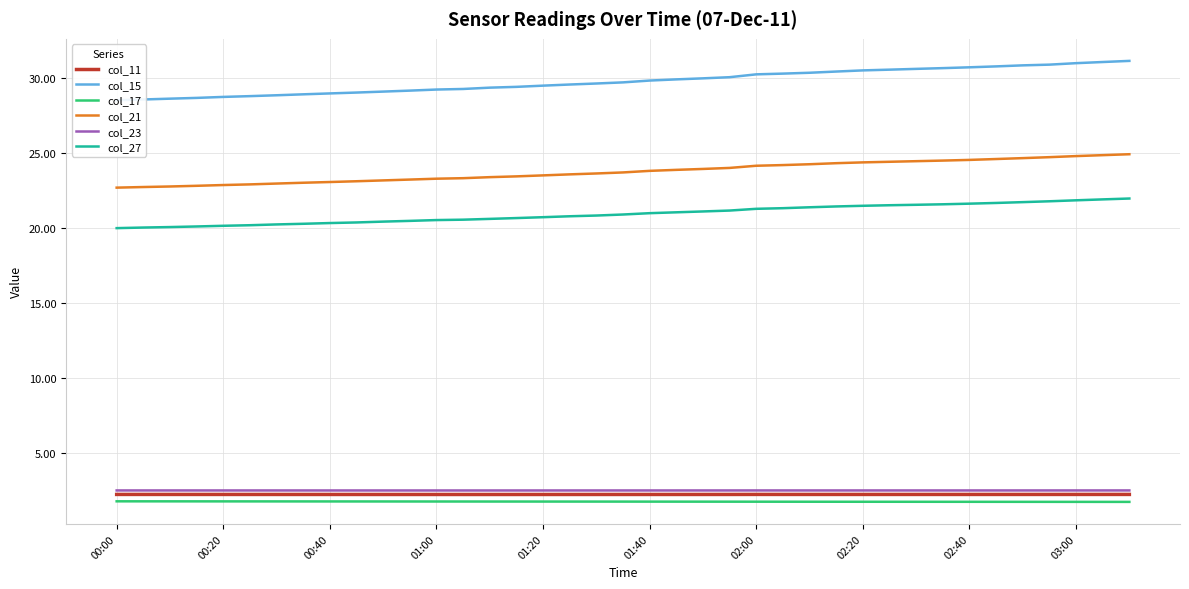

What is the average value of the col_27 series?

20.9